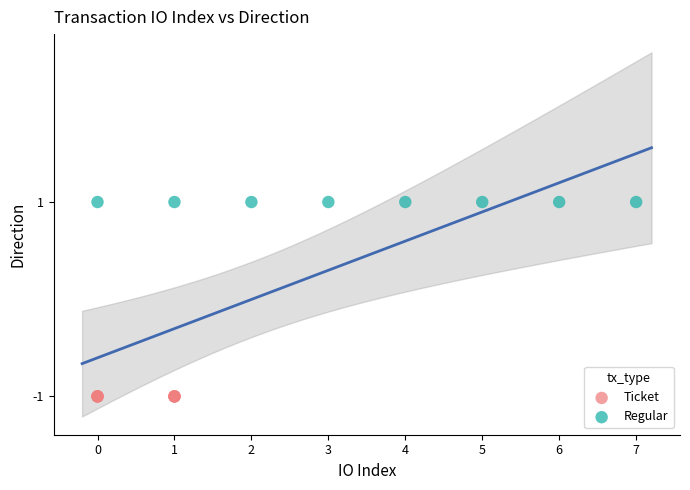

Which series reaches the minimum Y coordinate?

Ticket